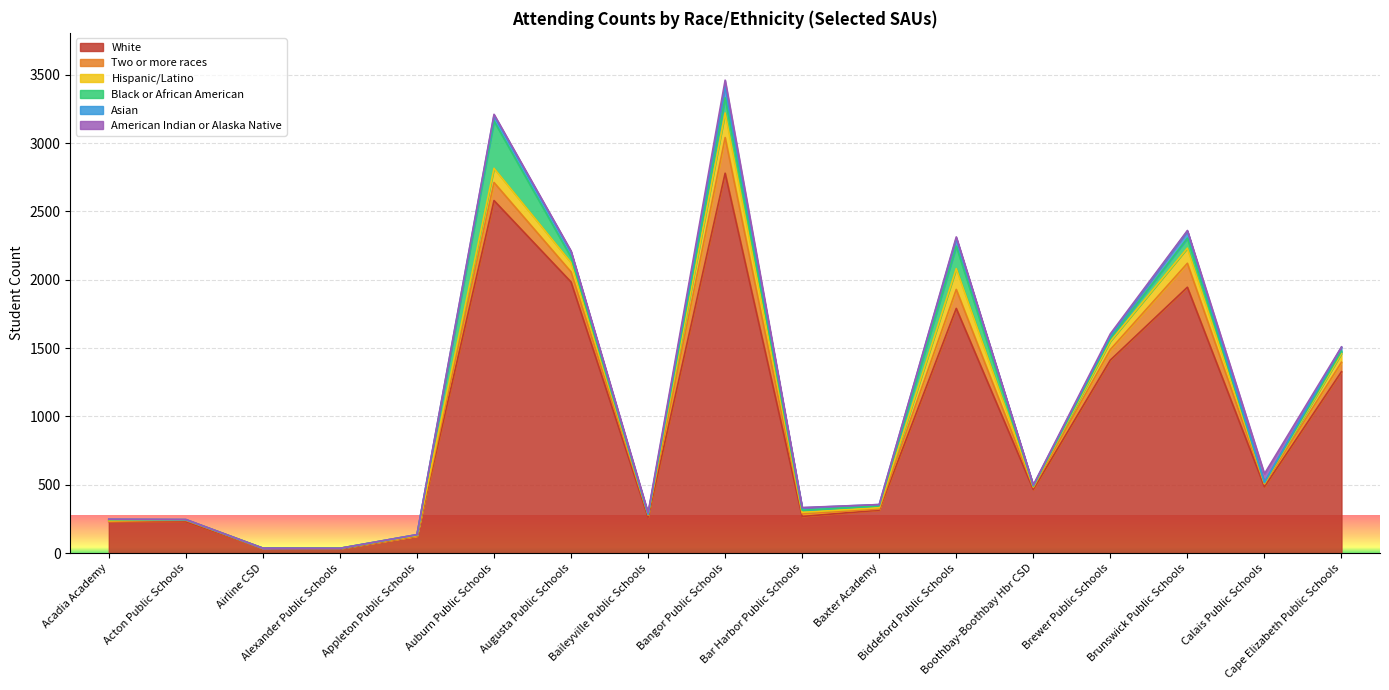

What is the greatest value displayed?

2779